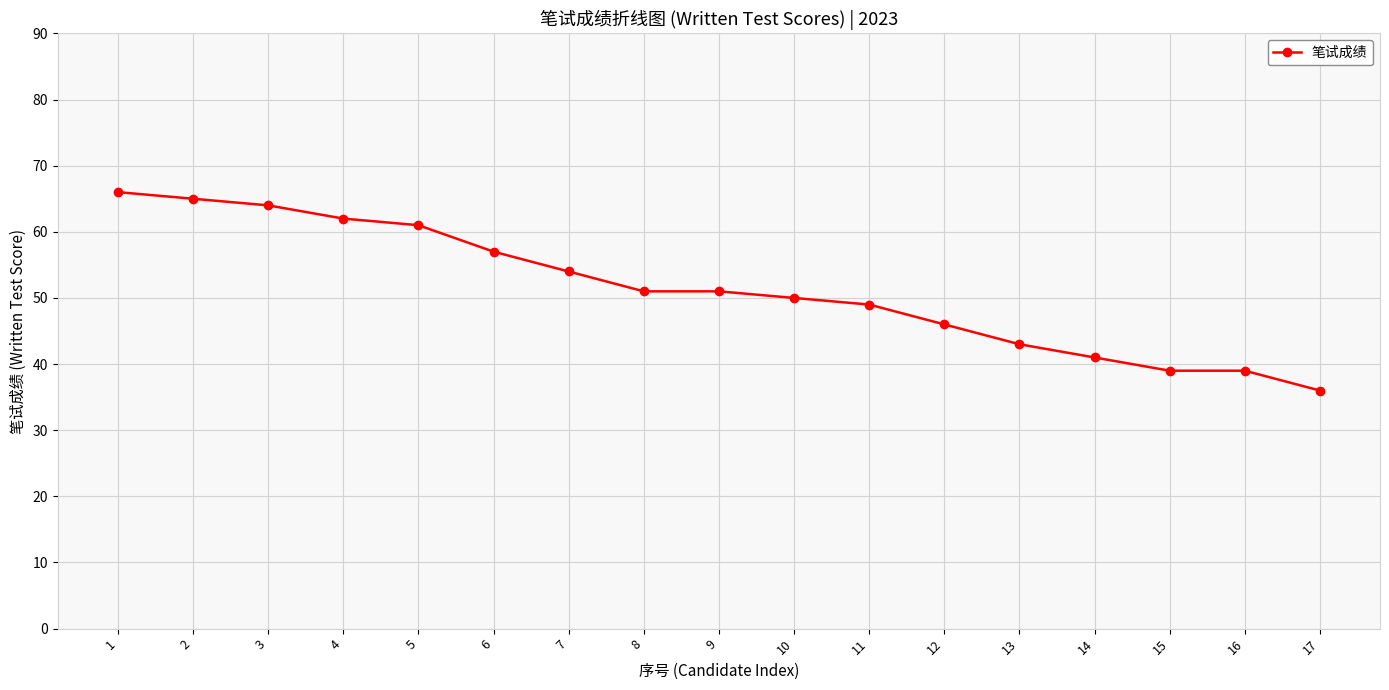

What is the sum of the values at 1 and 3?

130